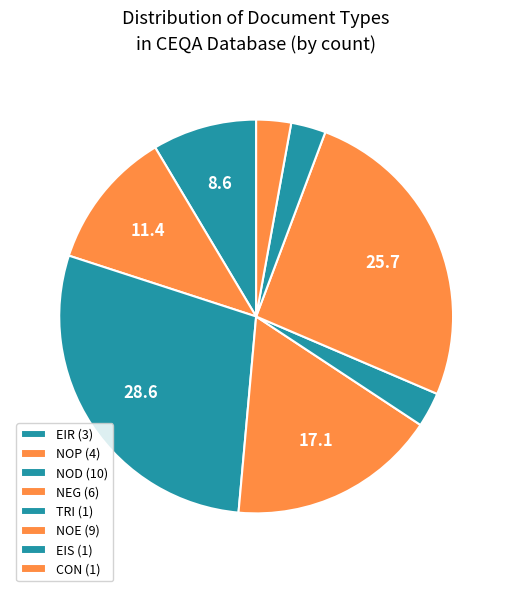

How many segments does this pie chart have?

8